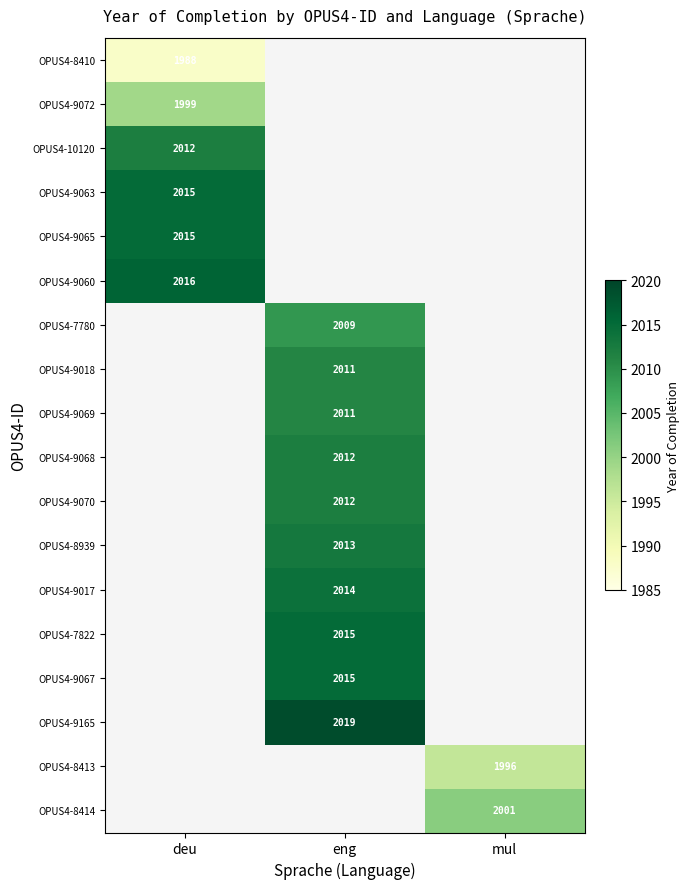

The OPUS4-9065 series shows 641 at deu. True or false?

False